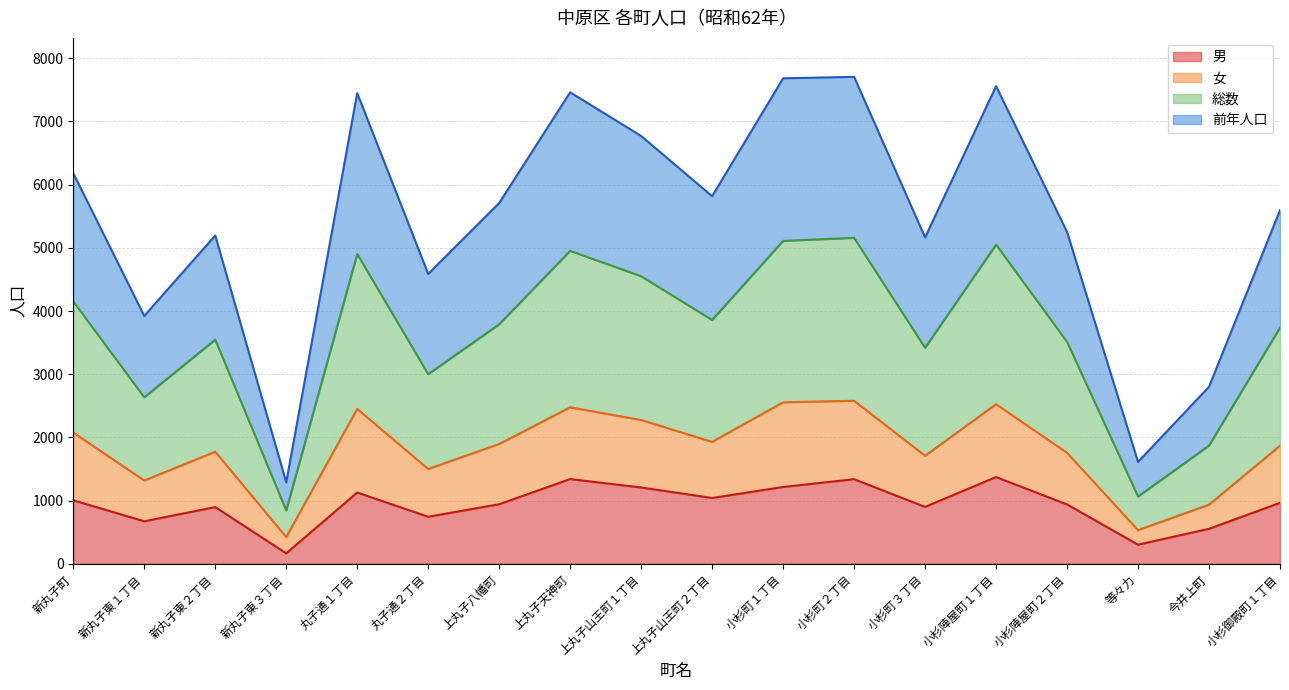

What is the label of the 13th point from the left?

小杉町３丁目